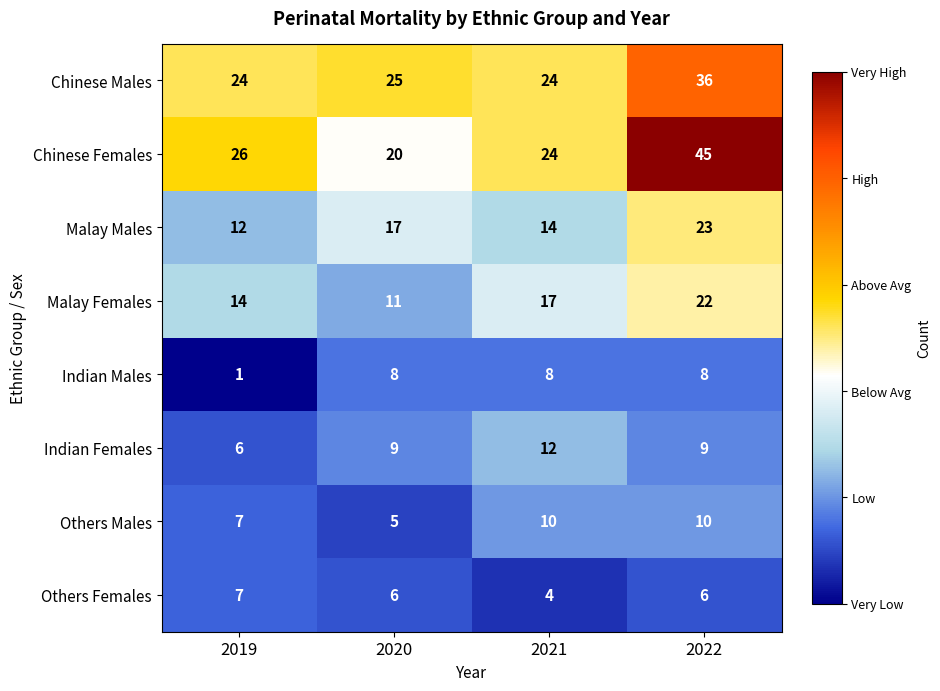

What is the greatest value displayed?

45